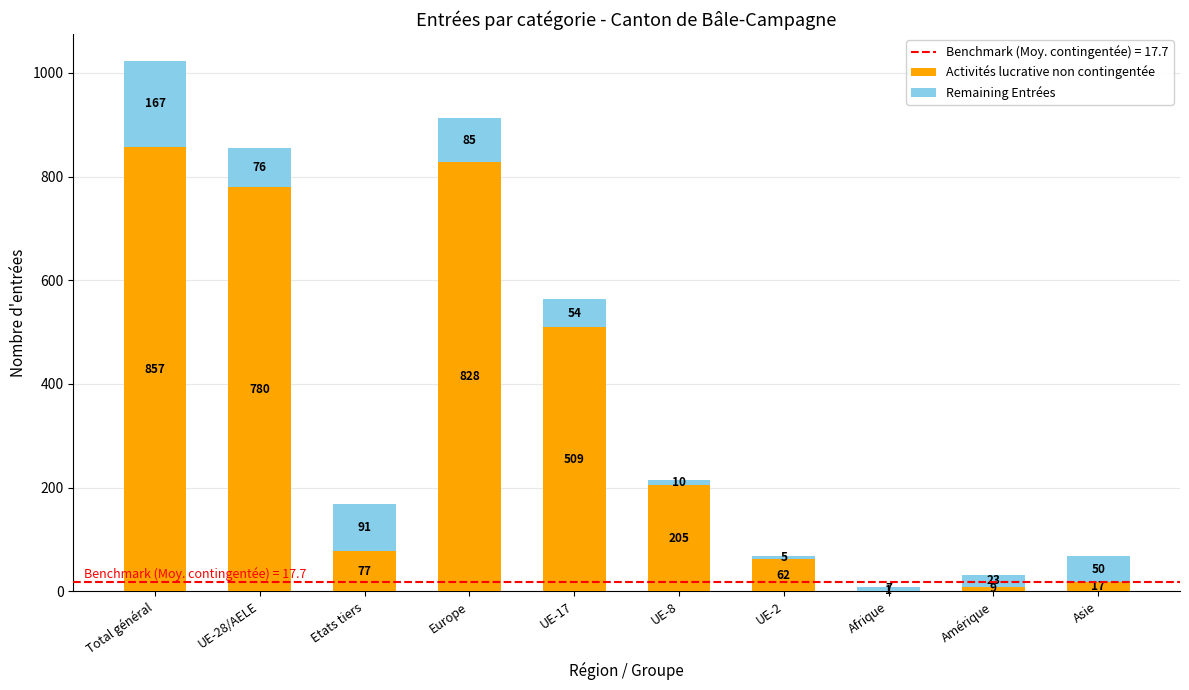

The Activités lucrative non contingentée series shows 1 at Afrique. True or false?

True